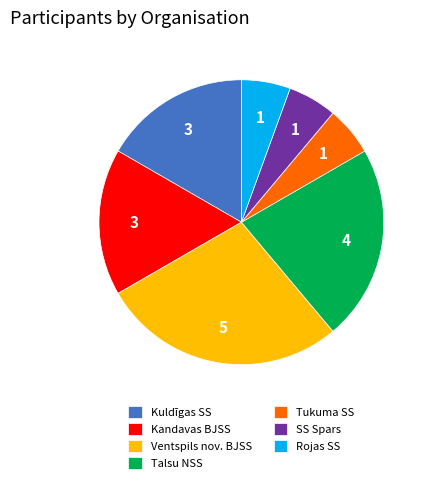

Does any single category account for the majority?

No